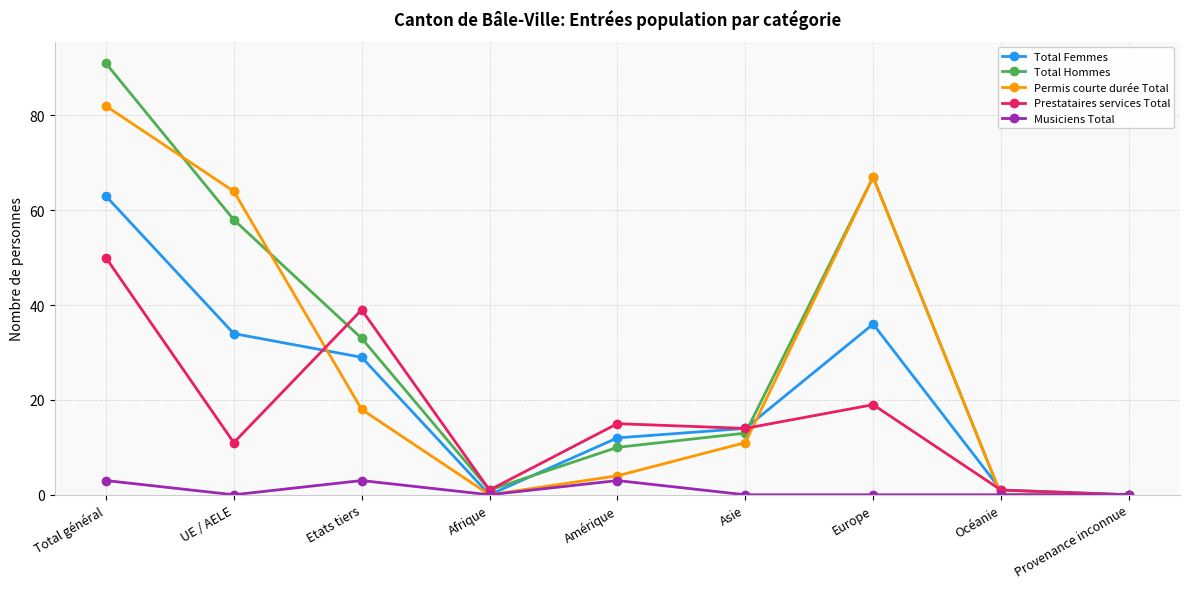

How many categories are shown in the chart?

9